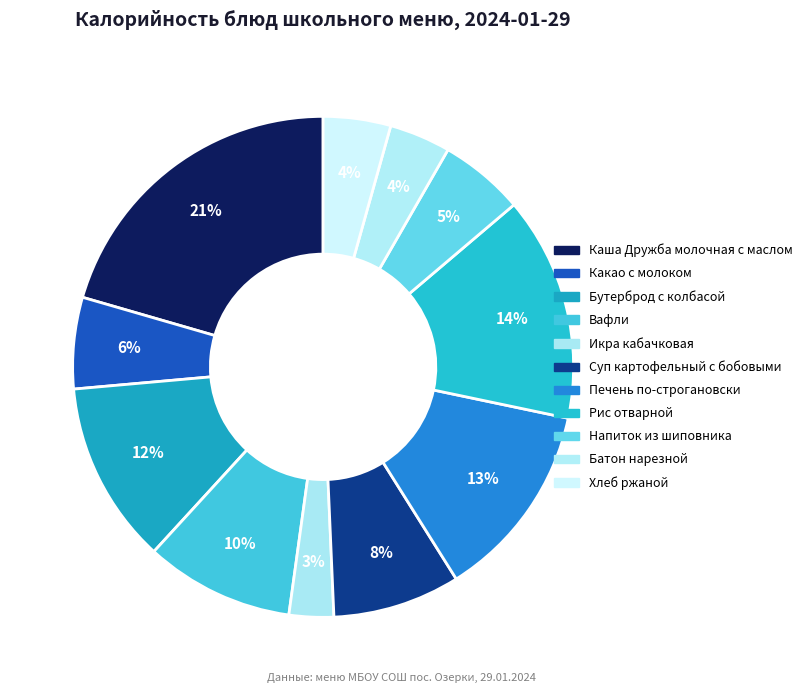

What percentage is NOT represented by Бутерброд с колбасой?

88.2%